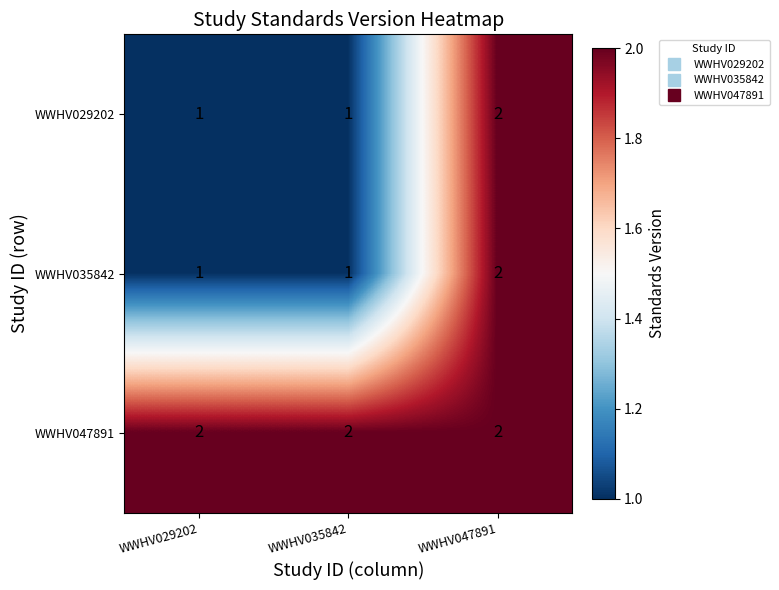

True or false: WWHV047891 has a value of 2 at WWHV035842.

True